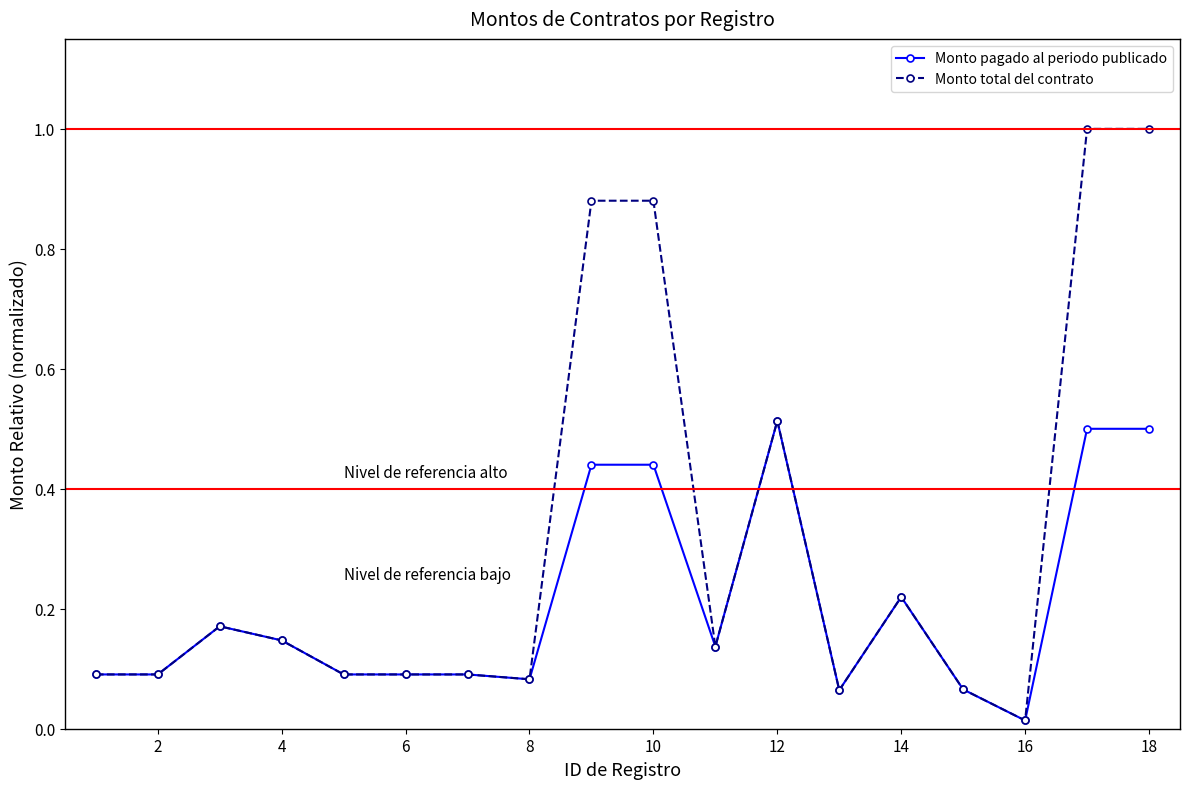

Which series has the largest range (max minus min)?

Monto total del contrato